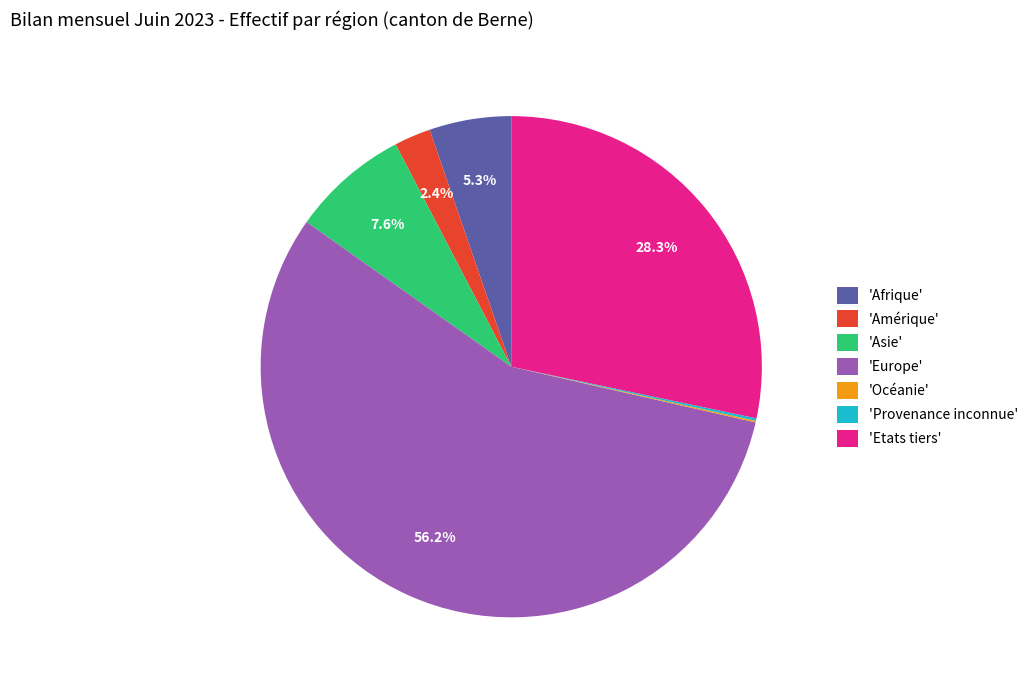

Which category has the biggest portion of the pie?

'Europe'